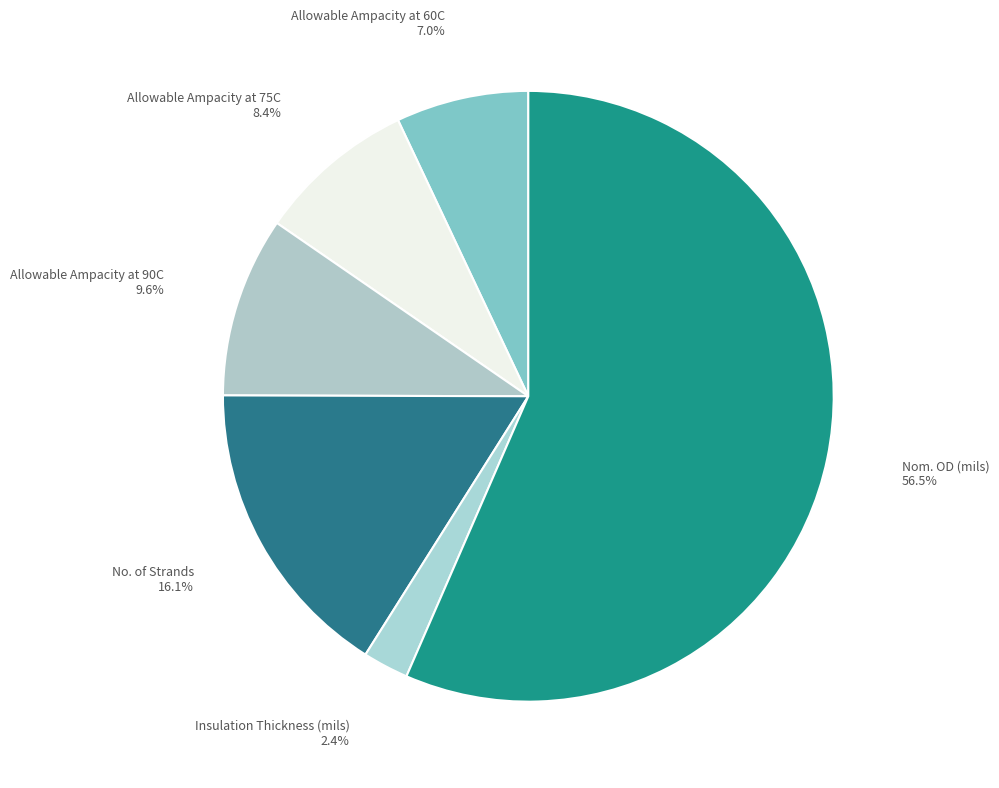

Rank the categories by value from highest to lowest.

Nom. OD (mils), No. of Strands, Allowable Ampacity at 90C, Allowable Ampacity at 75C, Allowable Ampacity at 60C, Insulation Thickness (mils)